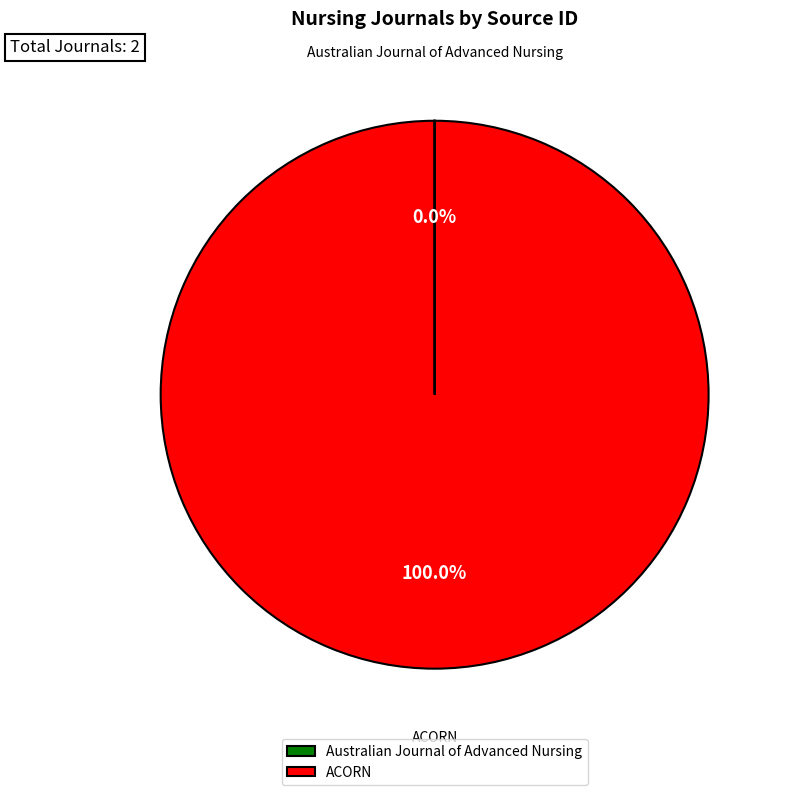

Does ACORN represent more than half of the total?

Yes